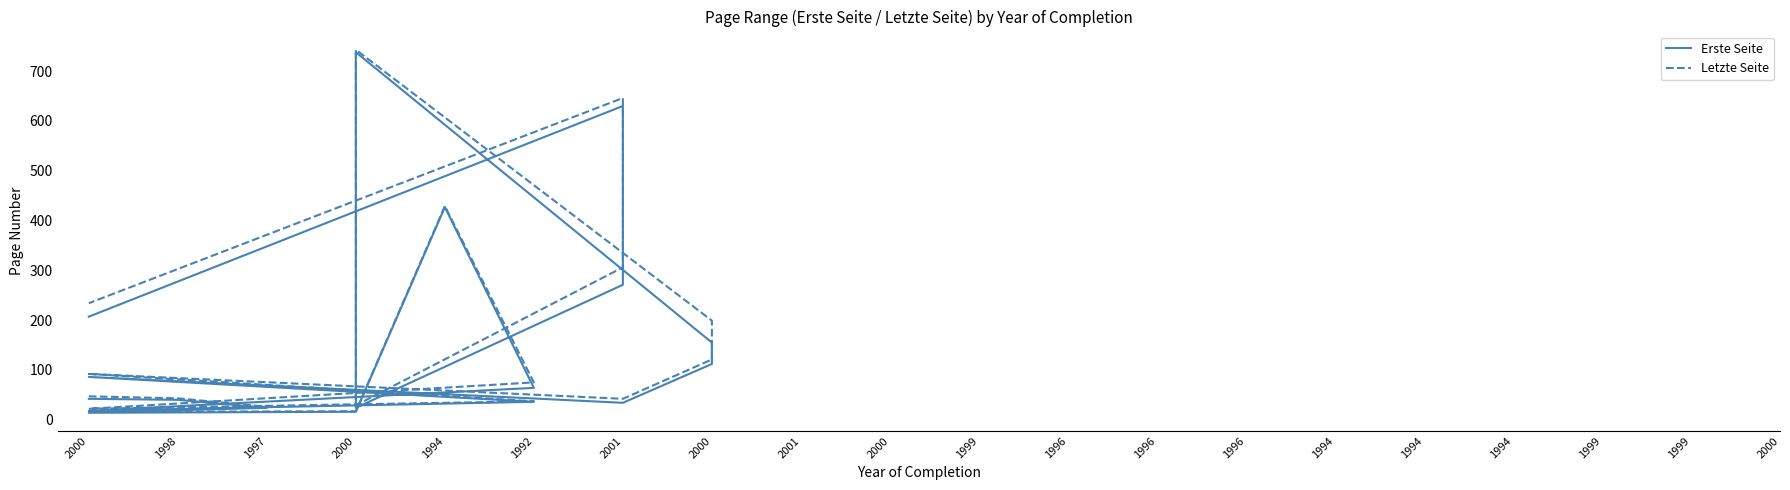

What is the average value of the Erste Seite series?

157